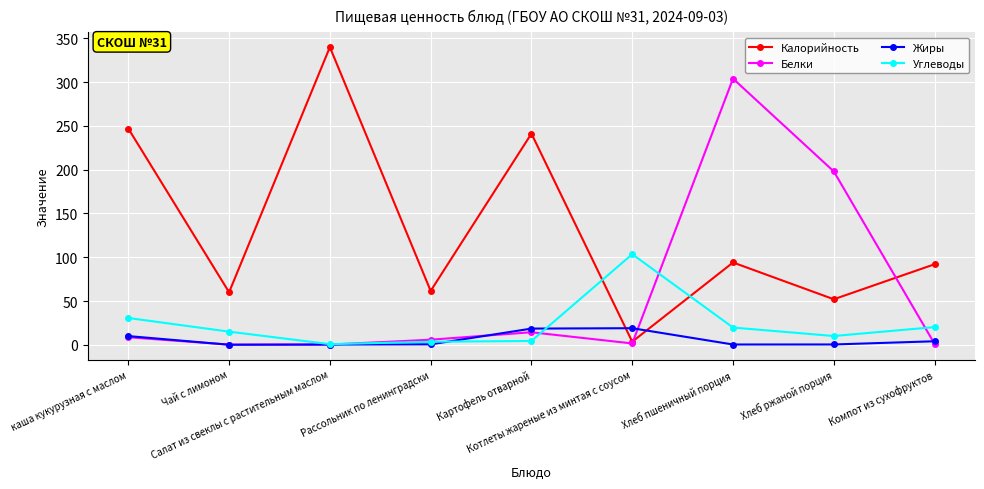

Rank the series by their maximum value, from lowest to highest.

Жиры, Углеводы, Белки, Калорийность